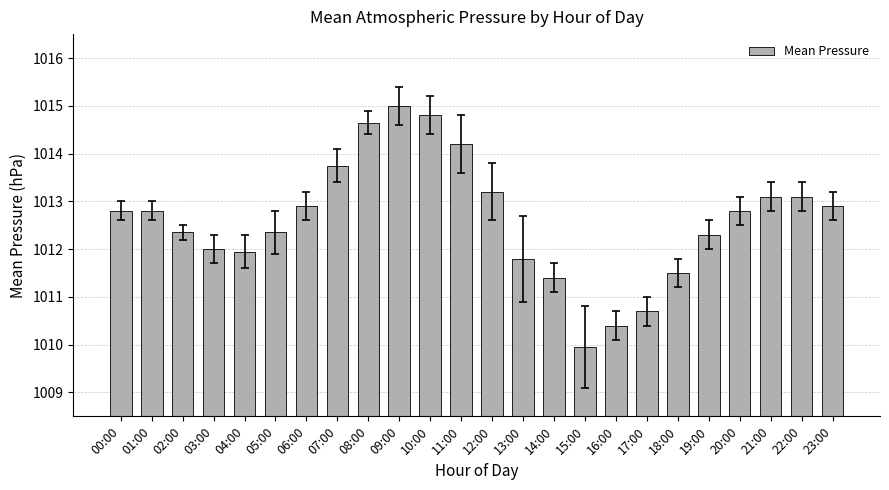

What is the approximate value at 06:00?

1012.9